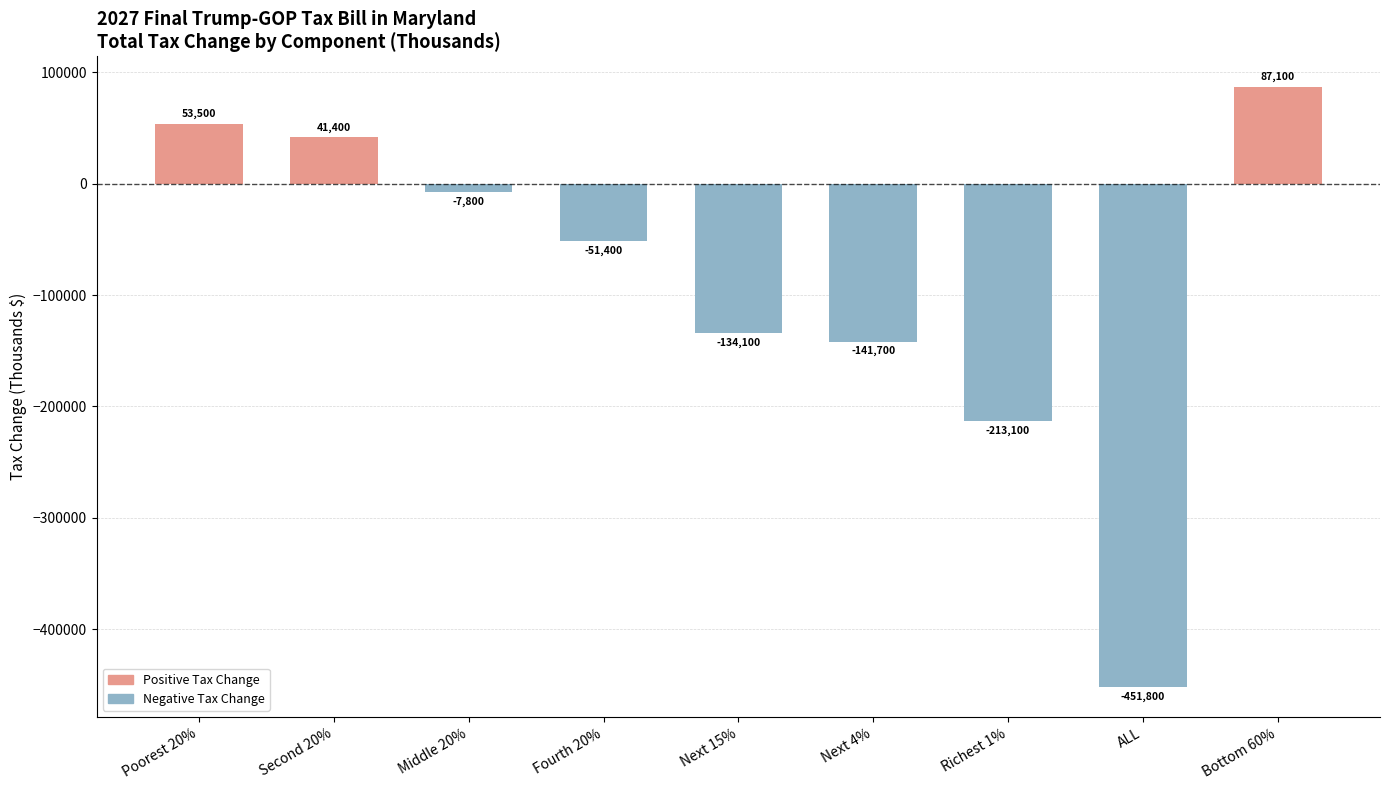

The value at Poorest 20% is 72938. True or false?

False